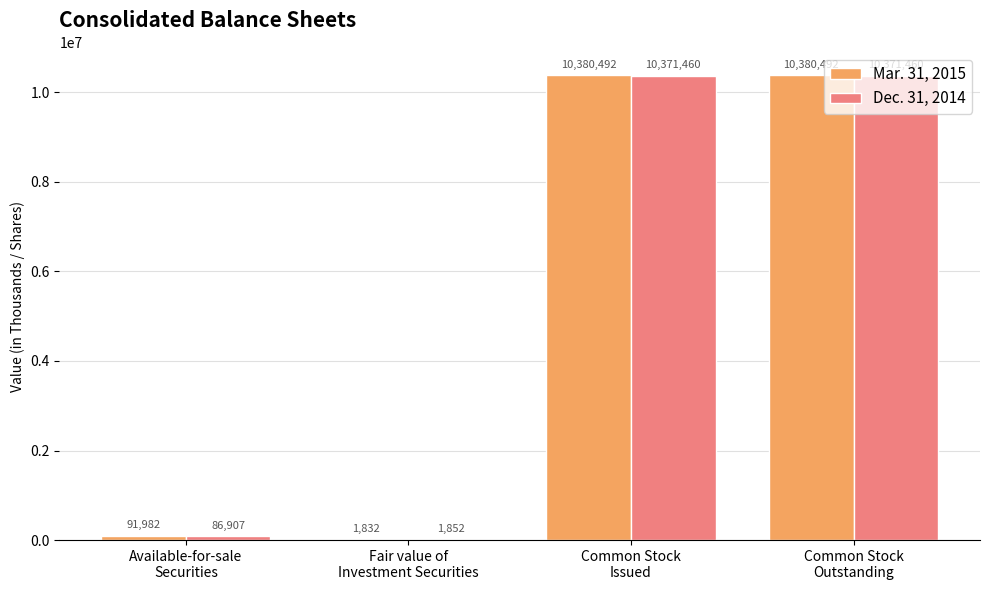

What is the maximum value shown in the chart?

10380492